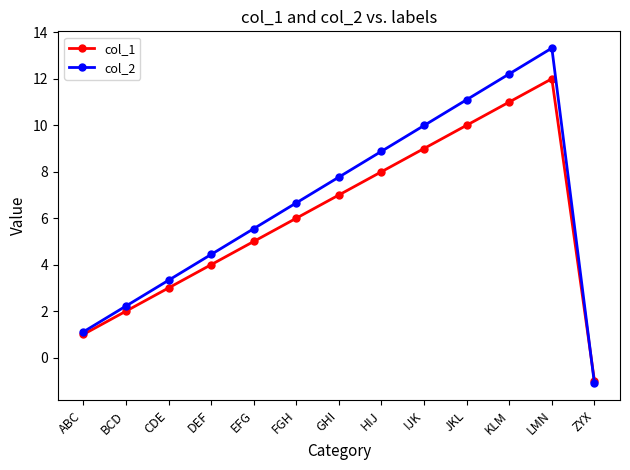

How many positive values does the col_1 series have?

12